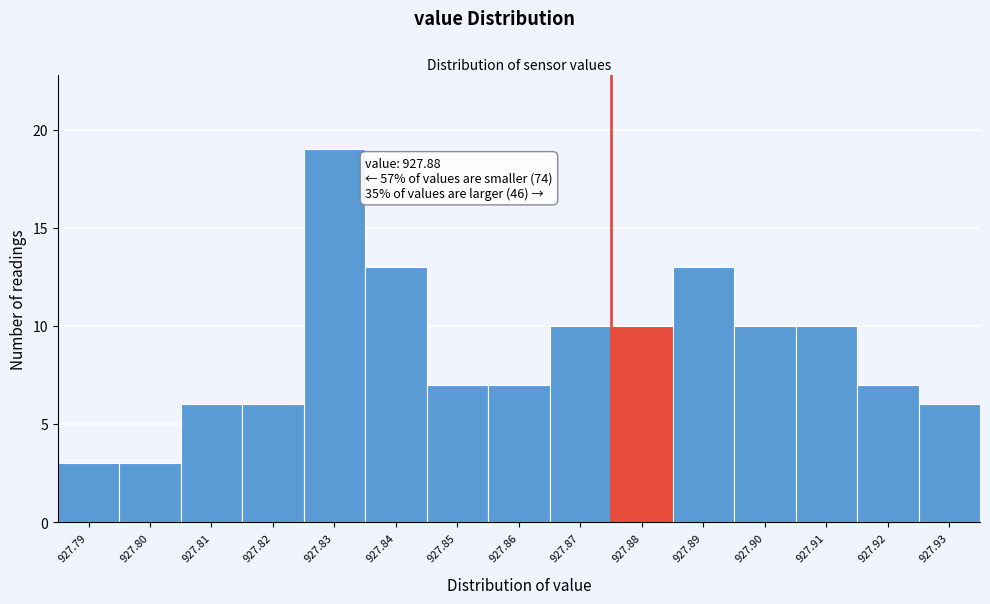

Reading right to left, what are all the values shown in this chart?

927.93=6	927.92=7	927.91=10	927.90=10	927.89=13	927.88=10	927.87=10	927.86=7	927.85=7	927.84=13	927.83=19	927.82=6	927.81=6	927.80=3	927.79=3